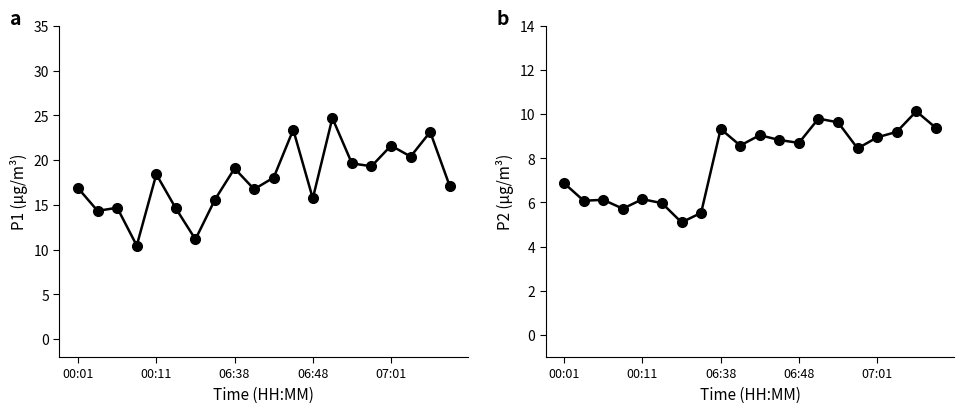

Which series has the widest spread of values?

P1